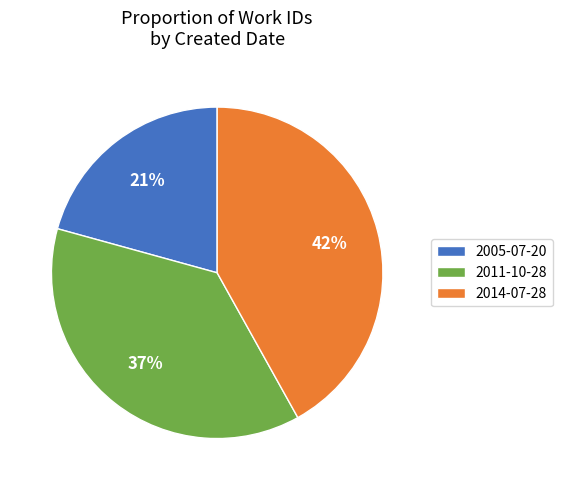

The 2005-07-20 slice represents 21% of the pie. True or false?

True